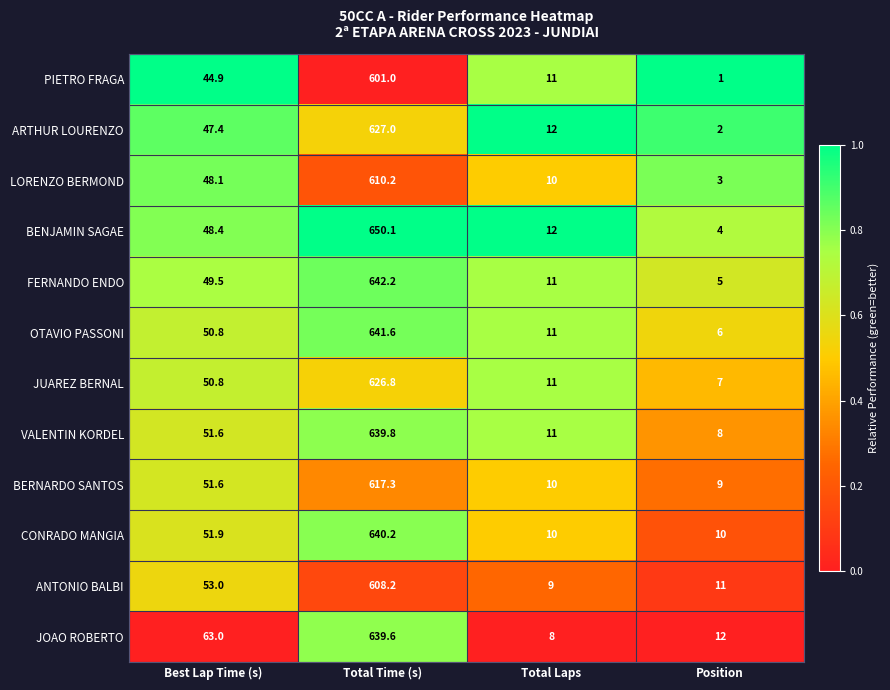

What is the maximum value shown in the chart?

650.1